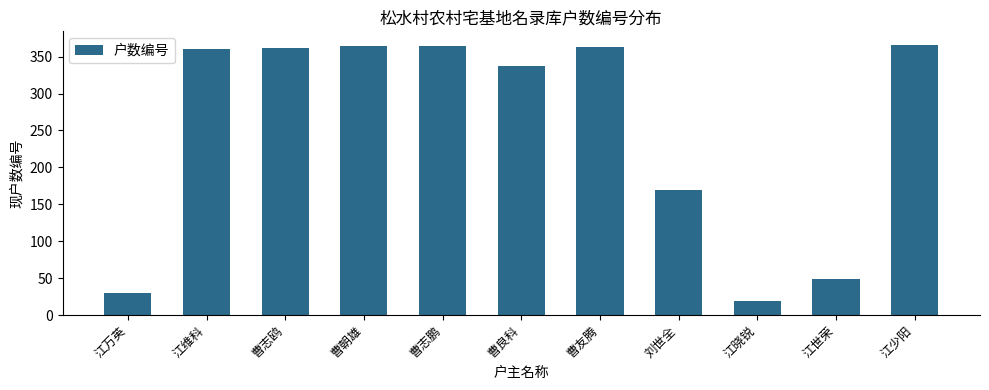

What is the smallest value displayed?

19